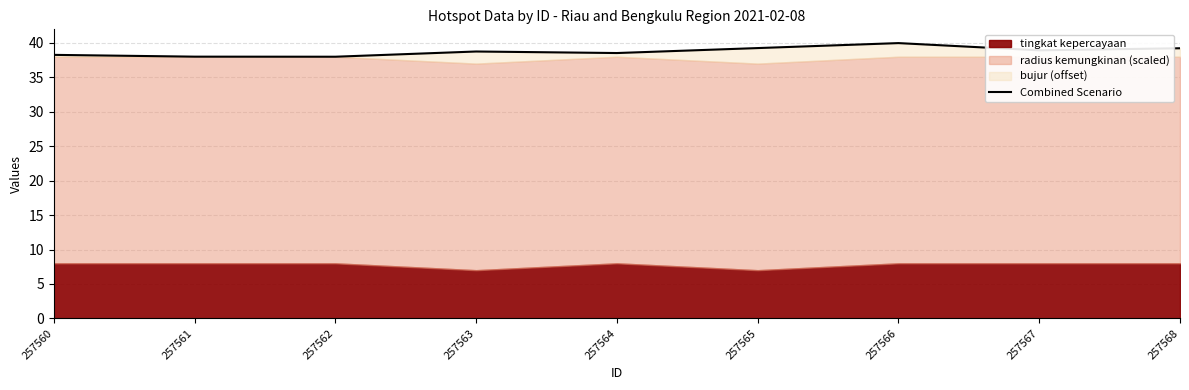

Which category has the lowest value across all series?

257562